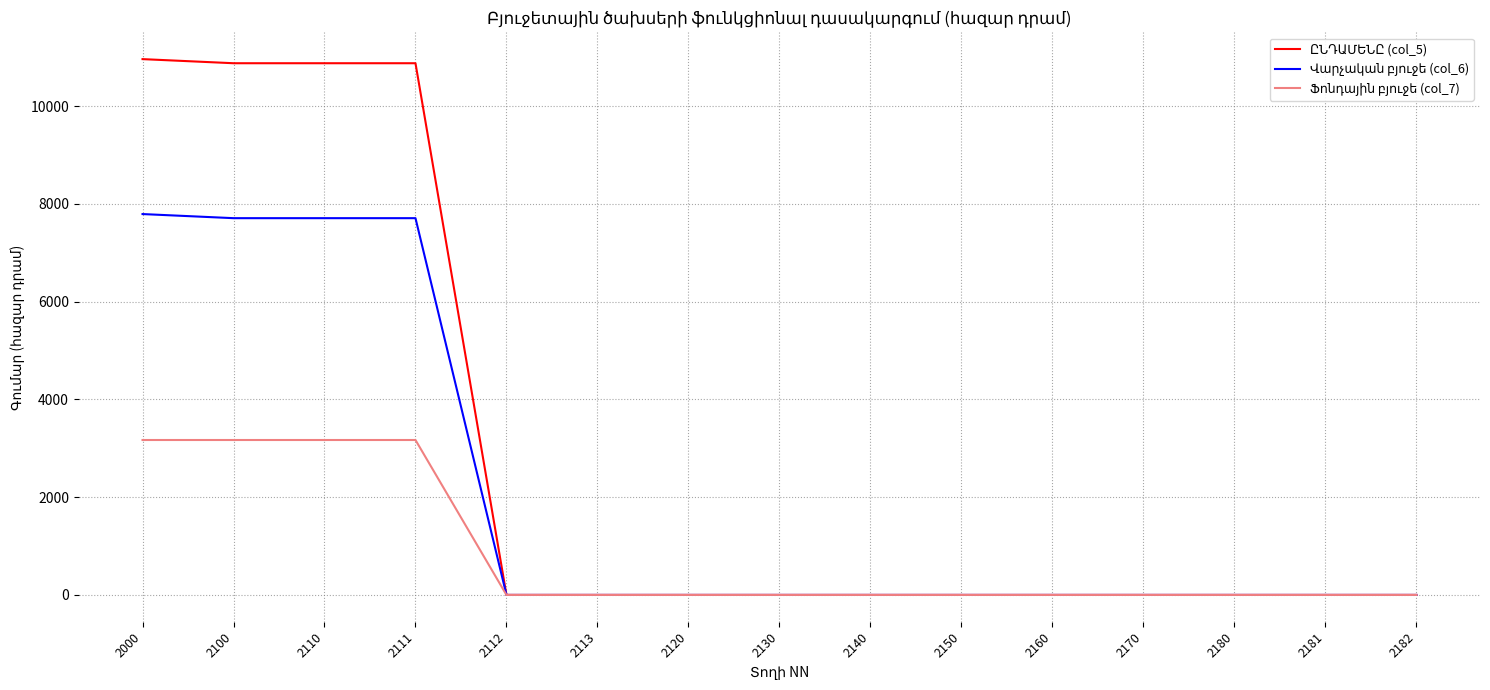

What is the sum of all Ֆոնդային բյուջե (col_7) values?

12679.6